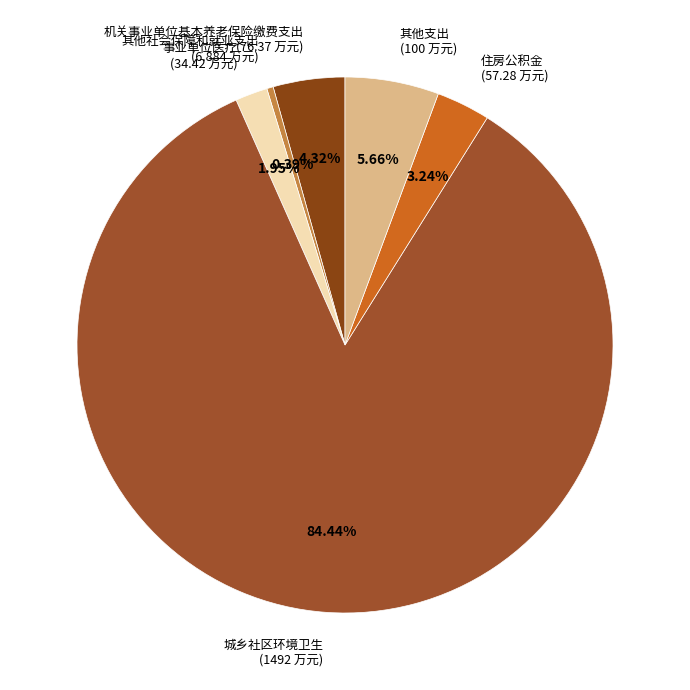

Between 事业单位医疗 and 城乡社区环境卫生, which is larger?

城乡社区环境卫生